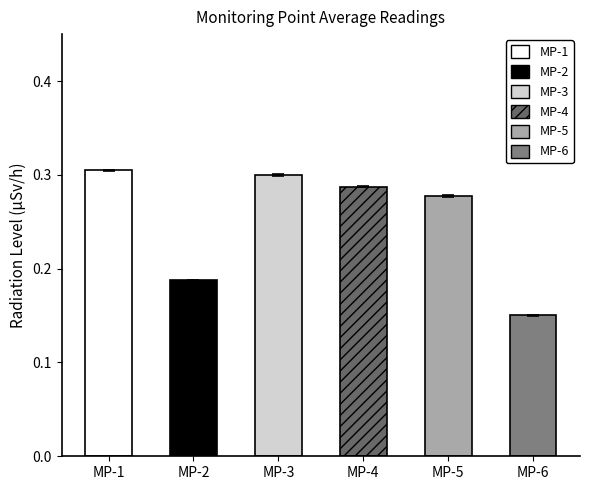

How many bars are there in each group?

6